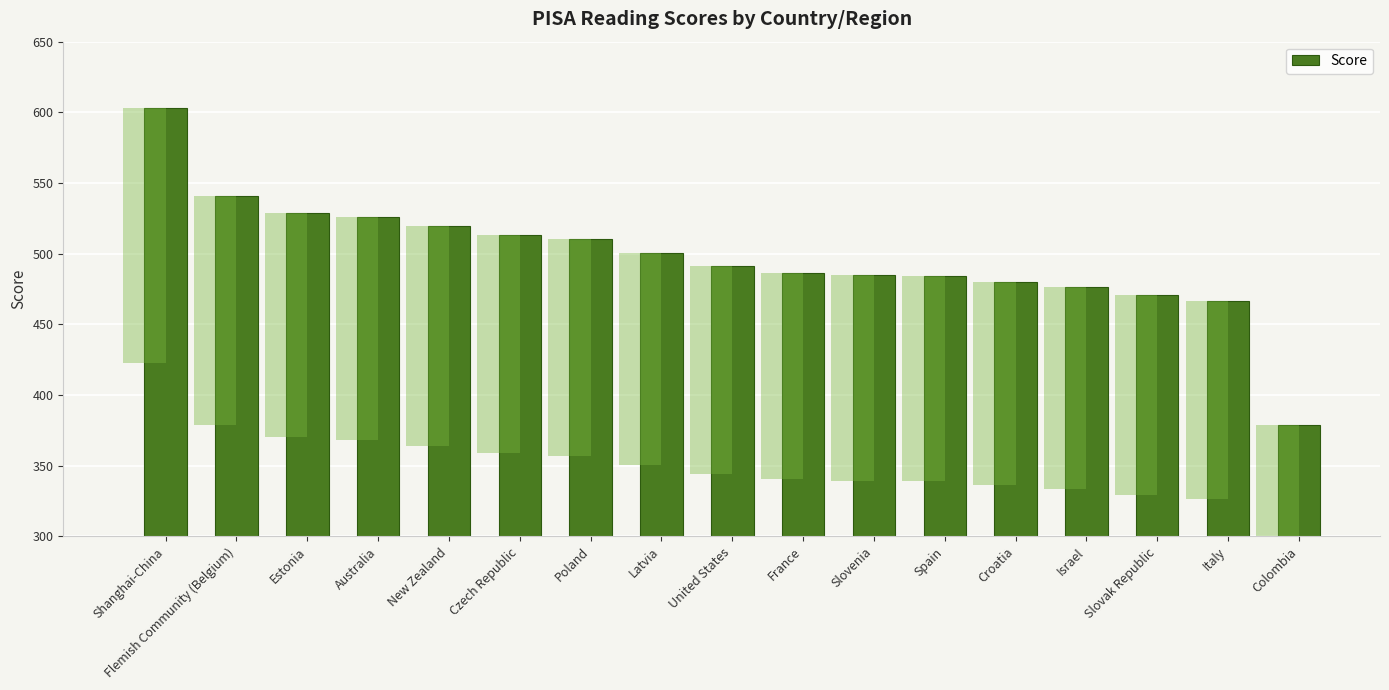

Which label corresponds to the largest value in the chart?

Shanghai-China